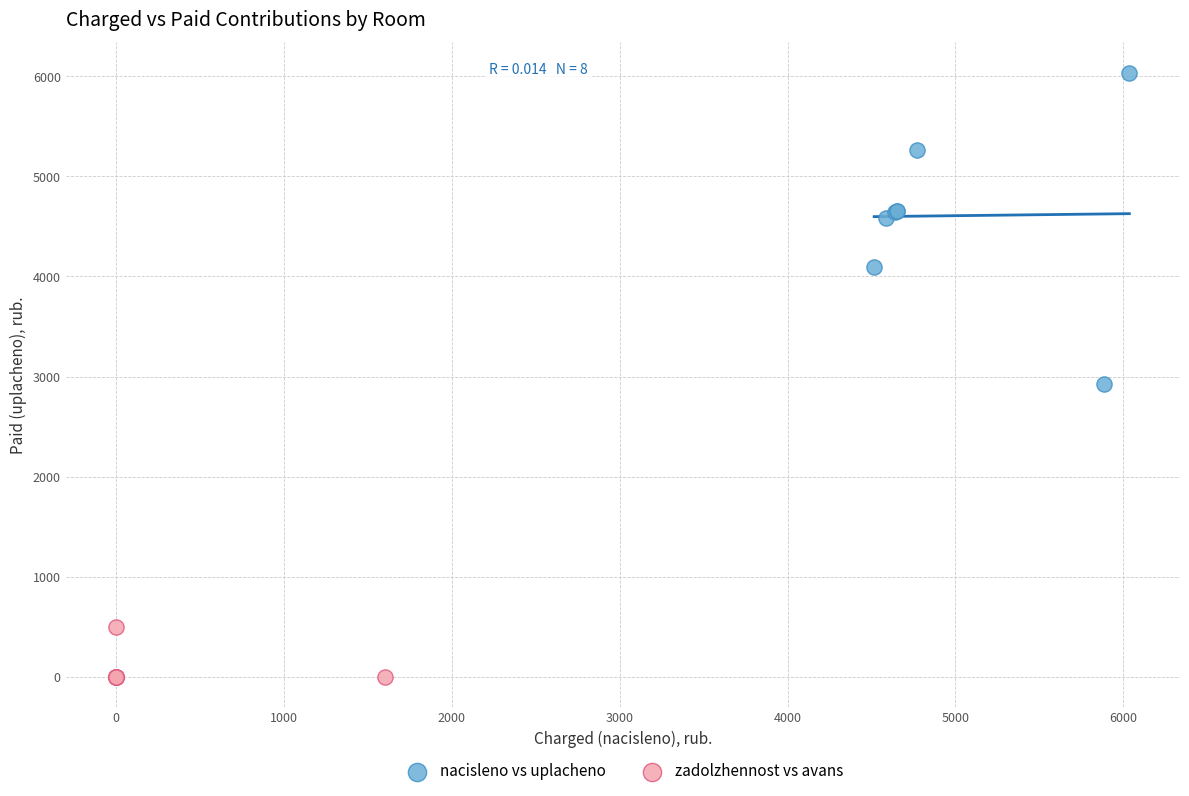

Which series has the widest spread of Y values?

nacisleno vs uplacheno